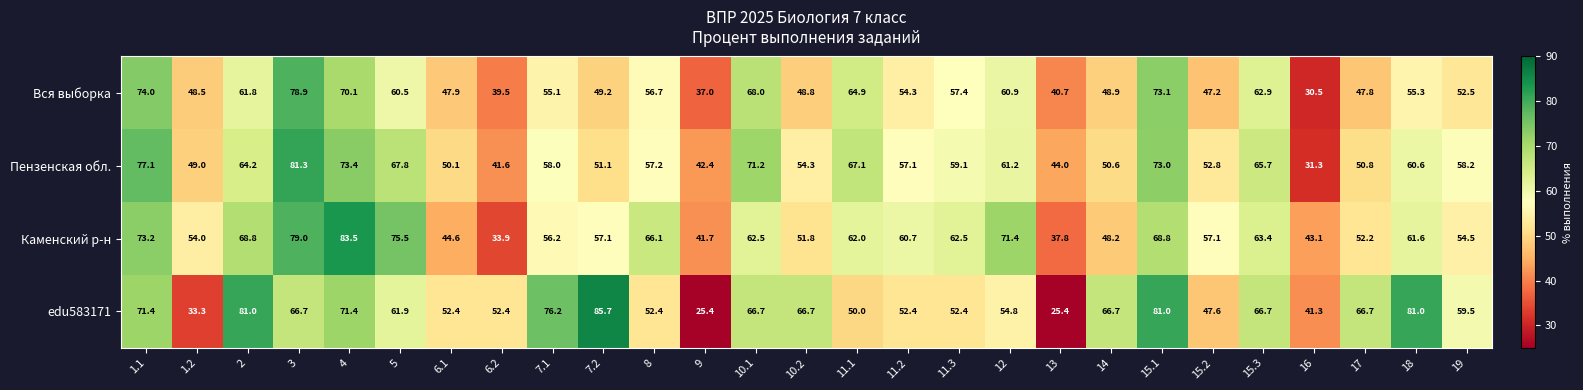

List the series in order of their peak value, lowest first.

Вся выборка, Пензенская обл., Каменский р-н, edu583171